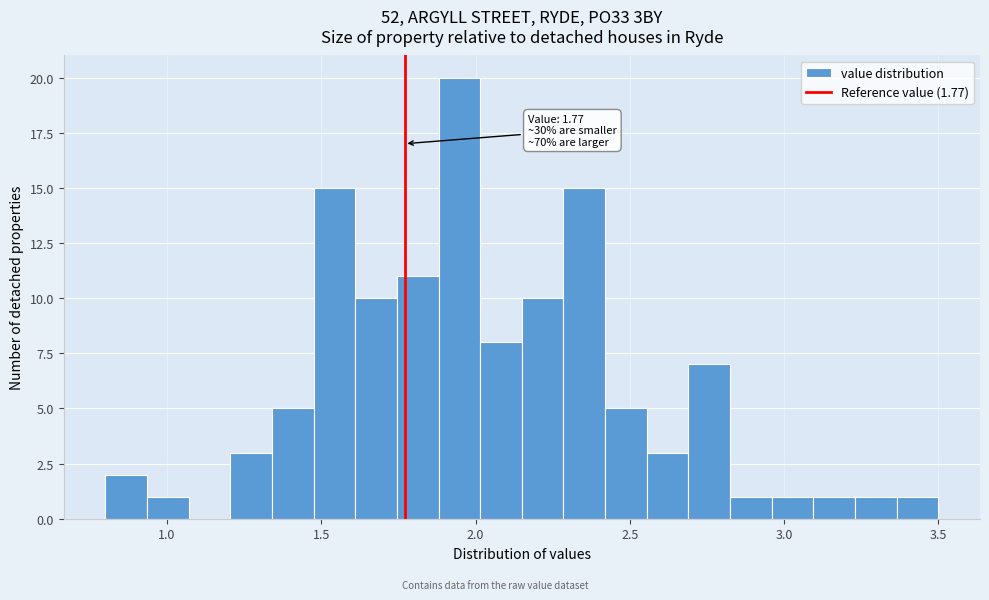

Around what value on the x-axis is the tallest bar? Give the approximate position of its centre, as read against the axis.

1.95